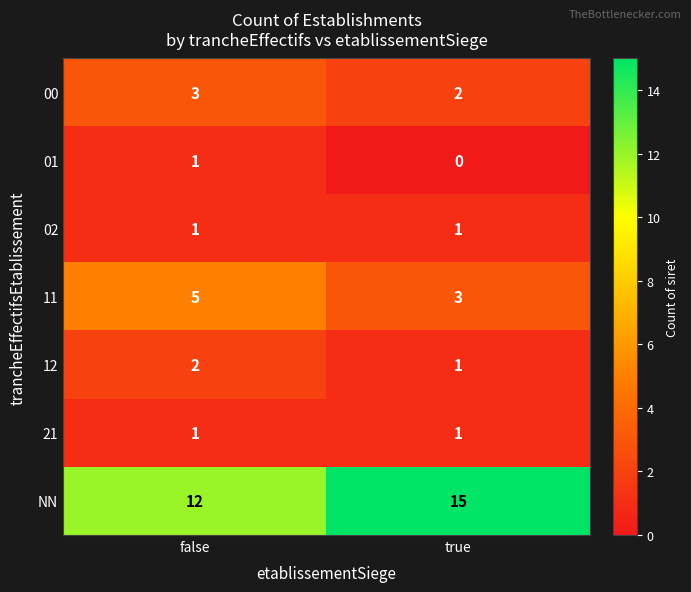

What is the maximum value shown in the chart?

15